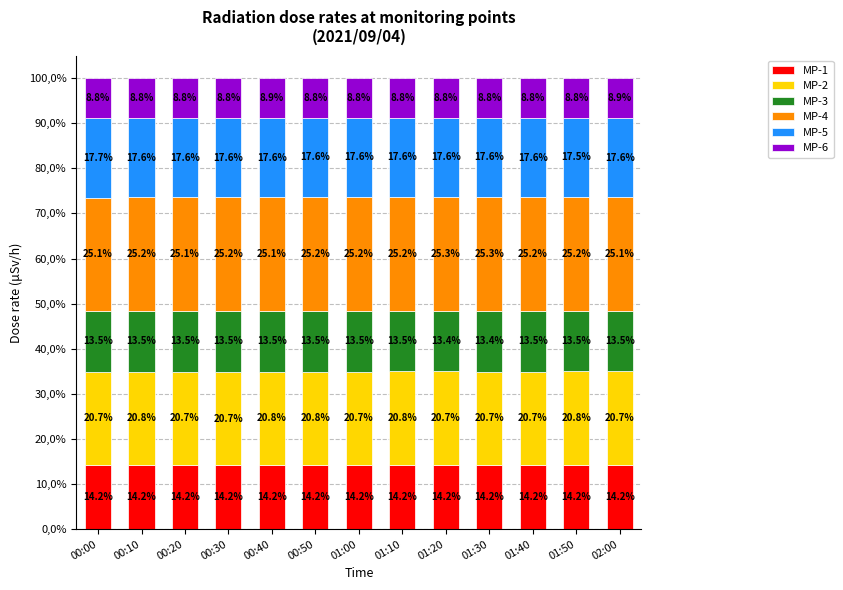

What are all the series names shown in the legend?

MP-1, MP-2, MP-3, MP-4, MP-5, MP-6